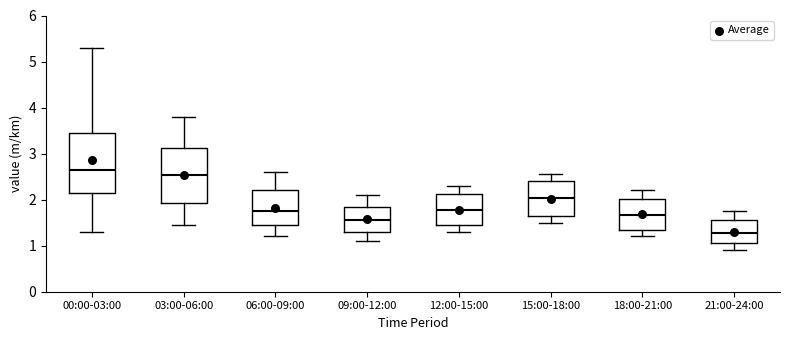

Reading left to right, read every box against the y-axis: the position of its median line, the range the box covers, and the ends of its whiskers. The values are not printed on the chart, so give them approximately, as read against the axis.

00:00-03:00: median 2.6, box 2.1 to 3.4, whiskers 1.3 to 5.3
03:00-06:00: median 2.5, box 1.9 to 3.1, whiskers 1.5 to 3.8
06:00-09:00: median 1.8, box 1.5 to 2.2, whiskers 1.2 to 2.6
09:00-12:00: median 1.6, box 1.3 to 1.9, whiskers 1.1 to 2.1
12:00-15:00: median 1.8, box 1.5 to 2.1, whiskers 1.3 to 2.3
15:00-18:00: median 2.0, box 1.7 to 2.4, whiskers 1.5 to 2.6
18:00-21:00: median 1.7, box 1.4 to 2.0, whiskers 1.2 to 2.2
21:00-24:00: median 1.3, box 1.1 to 1.6, whiskers 0.9 to 1.8